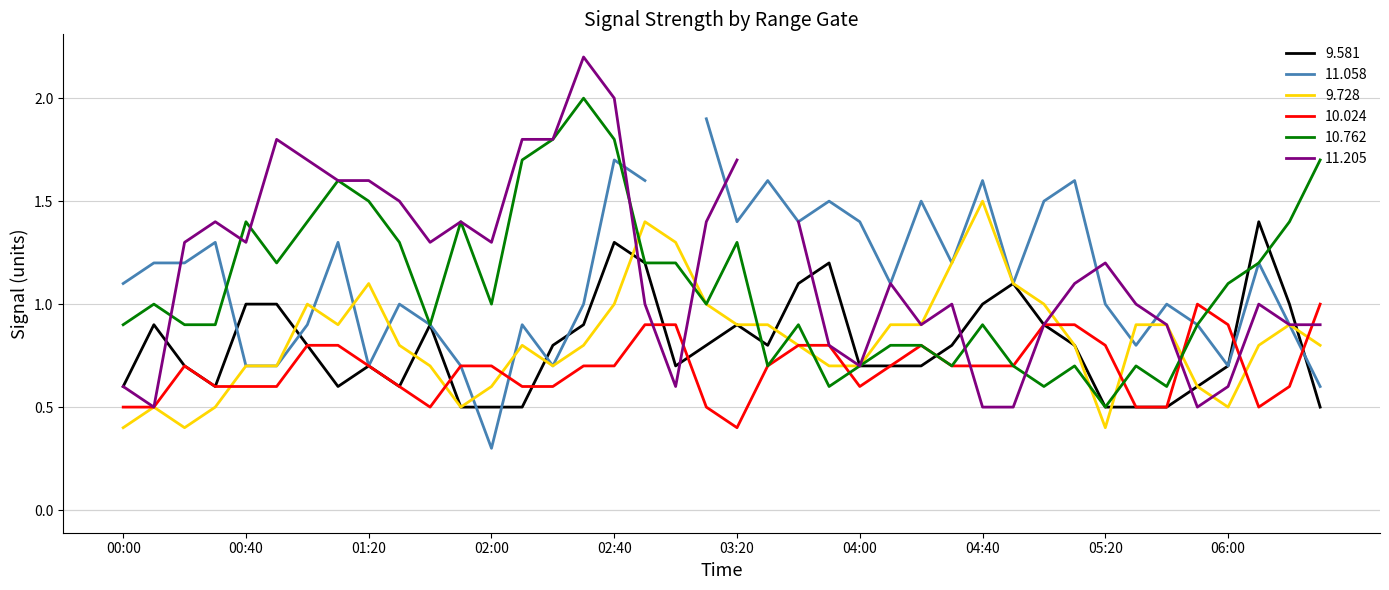

At how many categories does at least one series exceed 0?

40